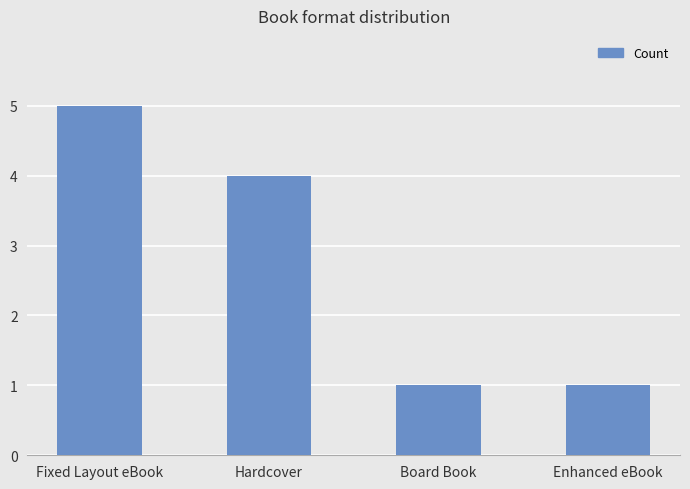

At which label is the value closest to 3?

Hardcover